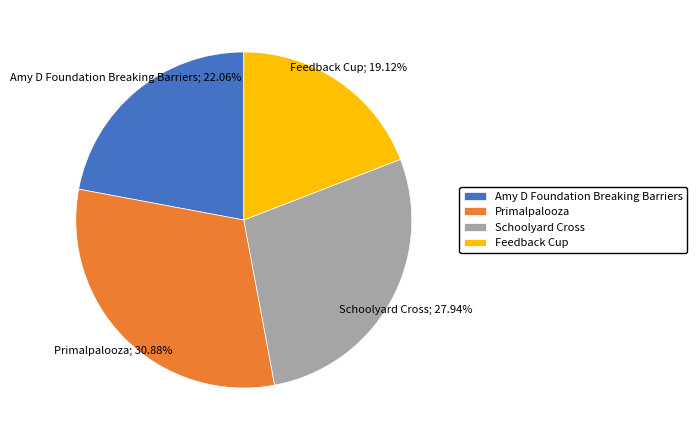

Is it true that Feedback Cup is 8% of the pie?

False